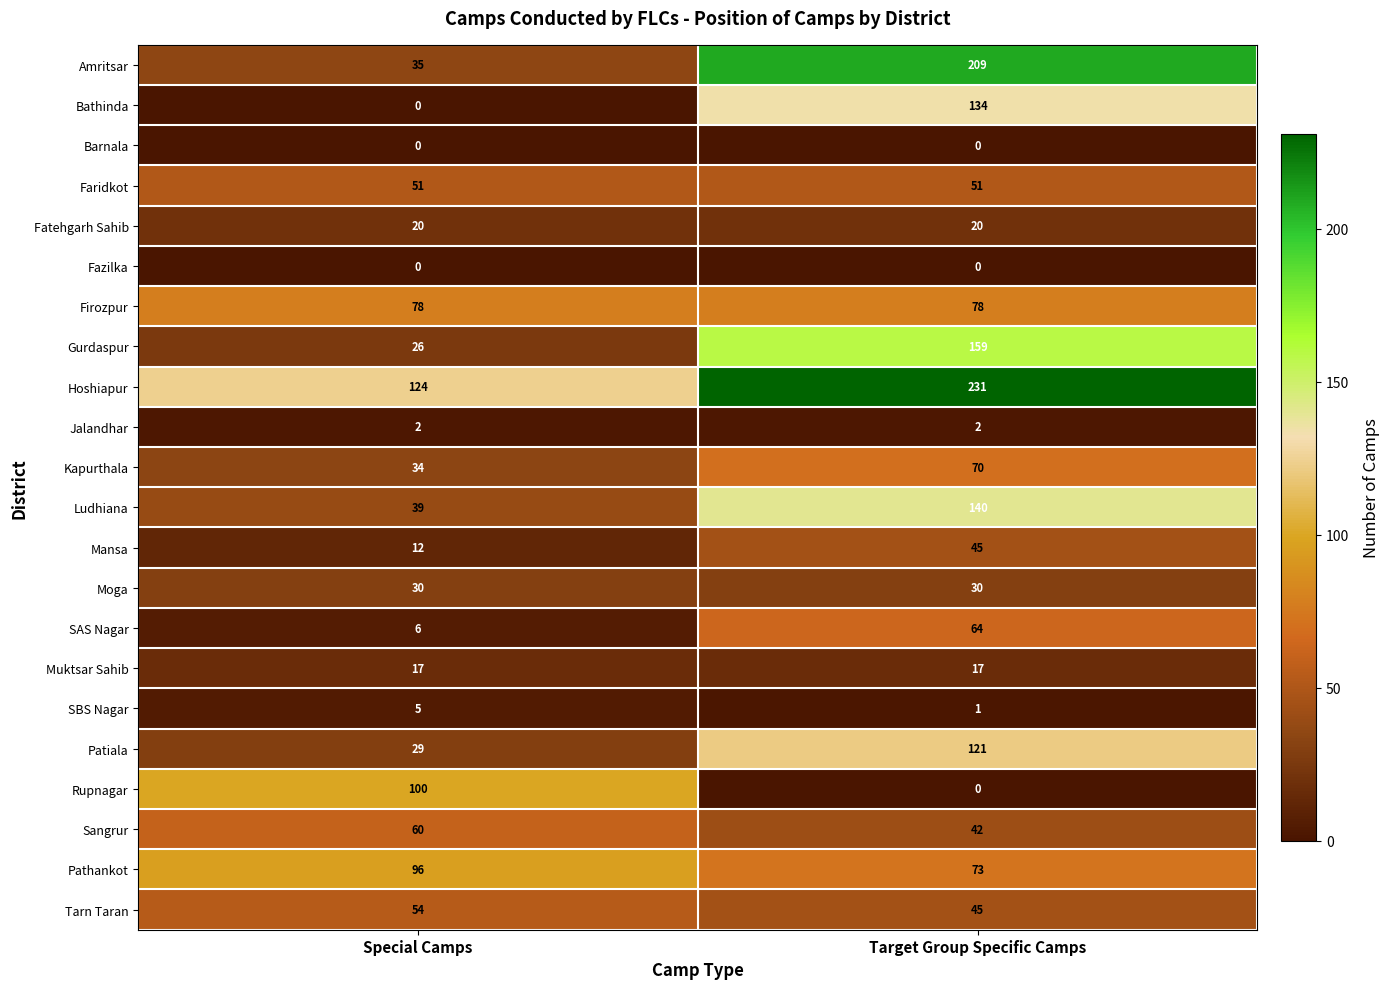

Where is Kapurthala nearest to the value 52?

Special Camps